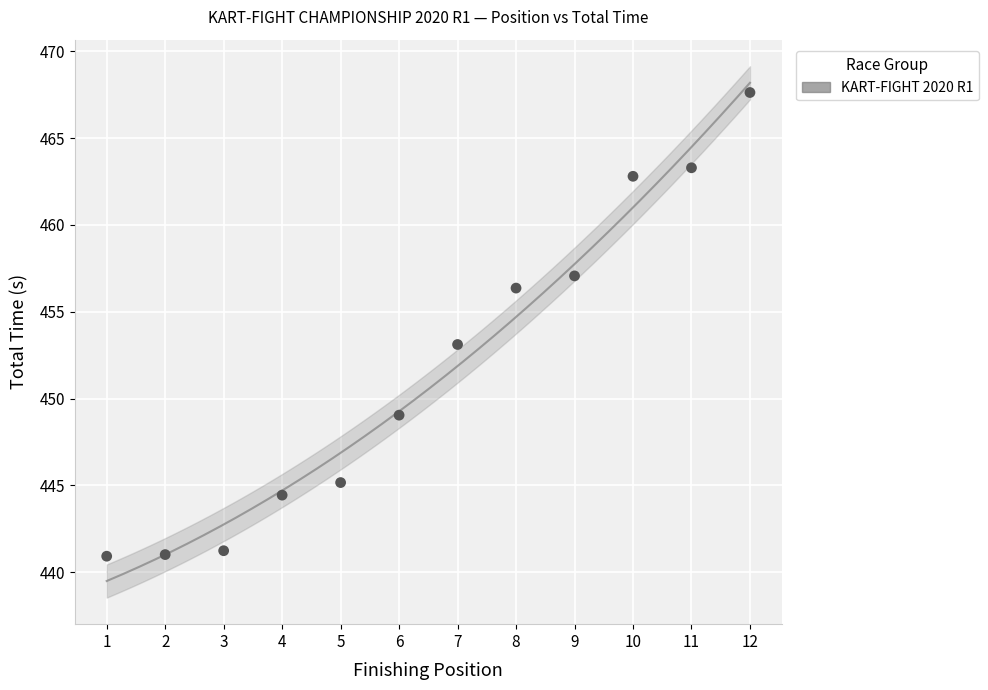

What Y value in the scatter plot is closest to 454?

453.1